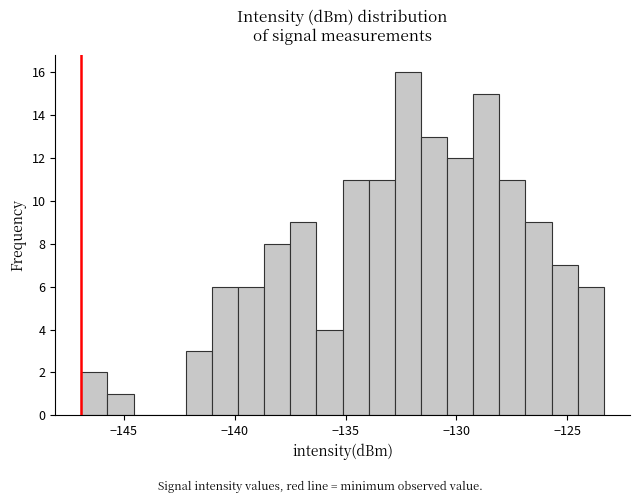

Around what value on the x-axis is the tallest bar? Give the approximate position of its centre, as read against the axis.

-132.0